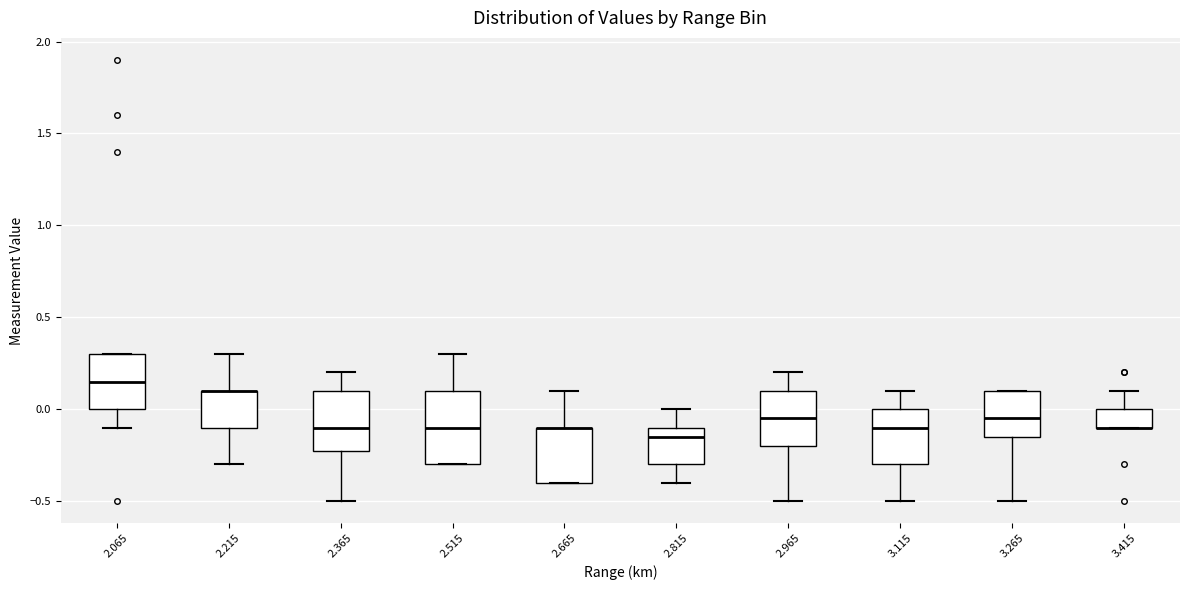

Reading left to right, read every box against the y-axis: the position of its median line, the range the box covers, and the ends of its whiskers. The values are not printed on the chart, so give them approximately, as read against the axis.

2.065: median 0.15, box 0.00 to 0.30, whiskers -0.10 to 0.30
2.215: median 0.10 (drawn on the box's upper edge), box -0.10 to 0.10, whiskers -0.30 to 0.30
2.365: median -0.10, box -0.20 to 0.10, whiskers -0.50 to 0.20
2.515: median -0.10, box -0.30 to 0.10, whiskers -0.30 to 0.30
2.665: median -0.10 (drawn on the box's upper edge), box -0.40 to -0.10, whiskers -0.40 to 0.10
2.815: median -0.15, box -0.30 to -0.10, whiskers -0.40 to 0.00
2.965: median -0.05, box -0.20 to 0.10, whiskers -0.50 to 0.20
3.115: median -0.10, box -0.30 to 0.00, whiskers -0.50 to 0.10
3.265: median -0.05, box -0.15 to 0.10, whiskers -0.50 to 0.10
3.415: median -0.10 (drawn on the box's lower edge), box -0.10 to 0.00, whiskers -0.10 to 0.10